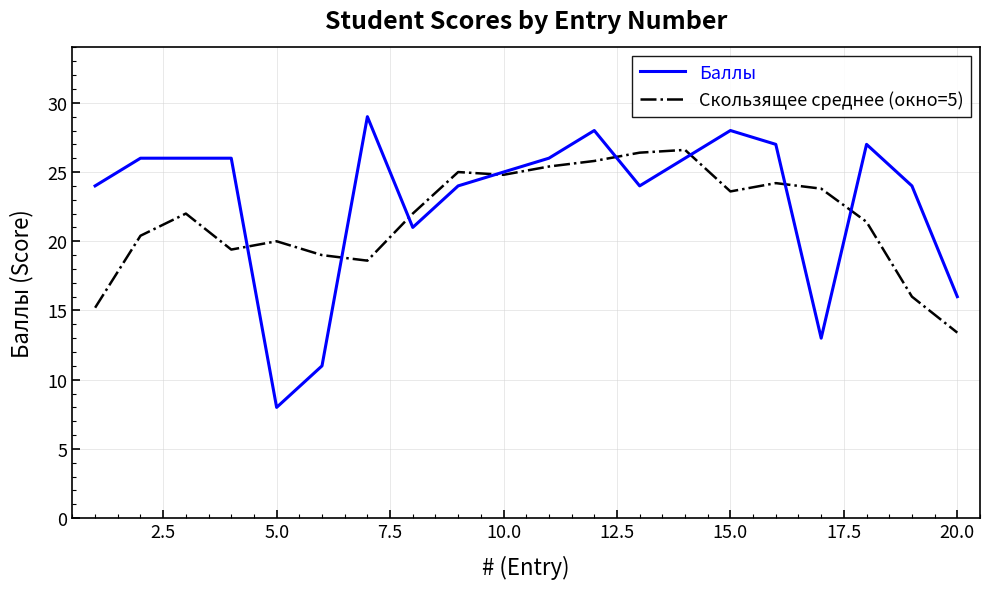

Rank the series by their average value, from highest to lowest.

Баллы, Скользящее среднее (окно=5)